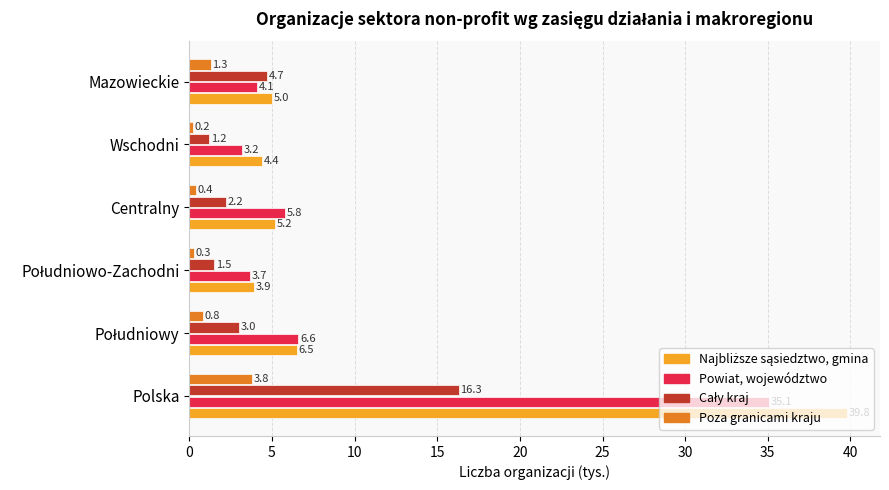

The value of Powiat, województwo at Wschodni is 3.2. True or false?

True